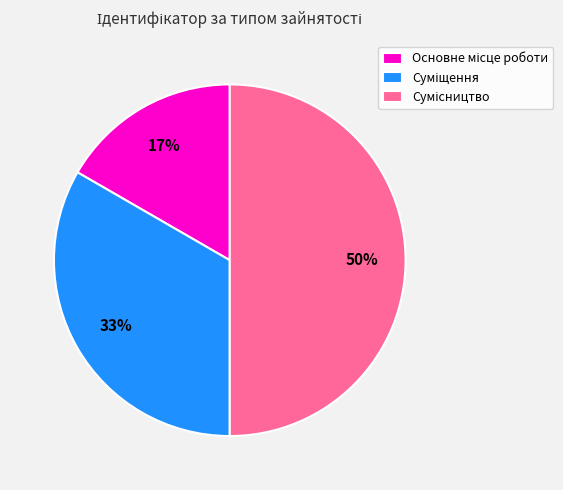

To the nearest percent, what is the difference between the largest and smallest slice percentages?

33%